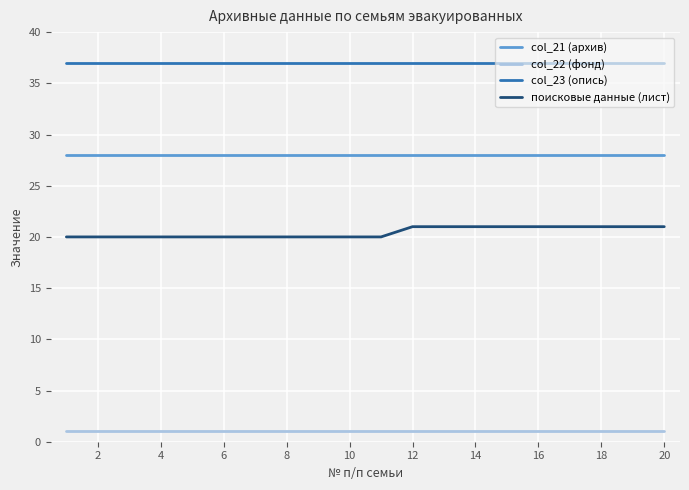

What is the sum of all поисковые данные (лист) values?

409